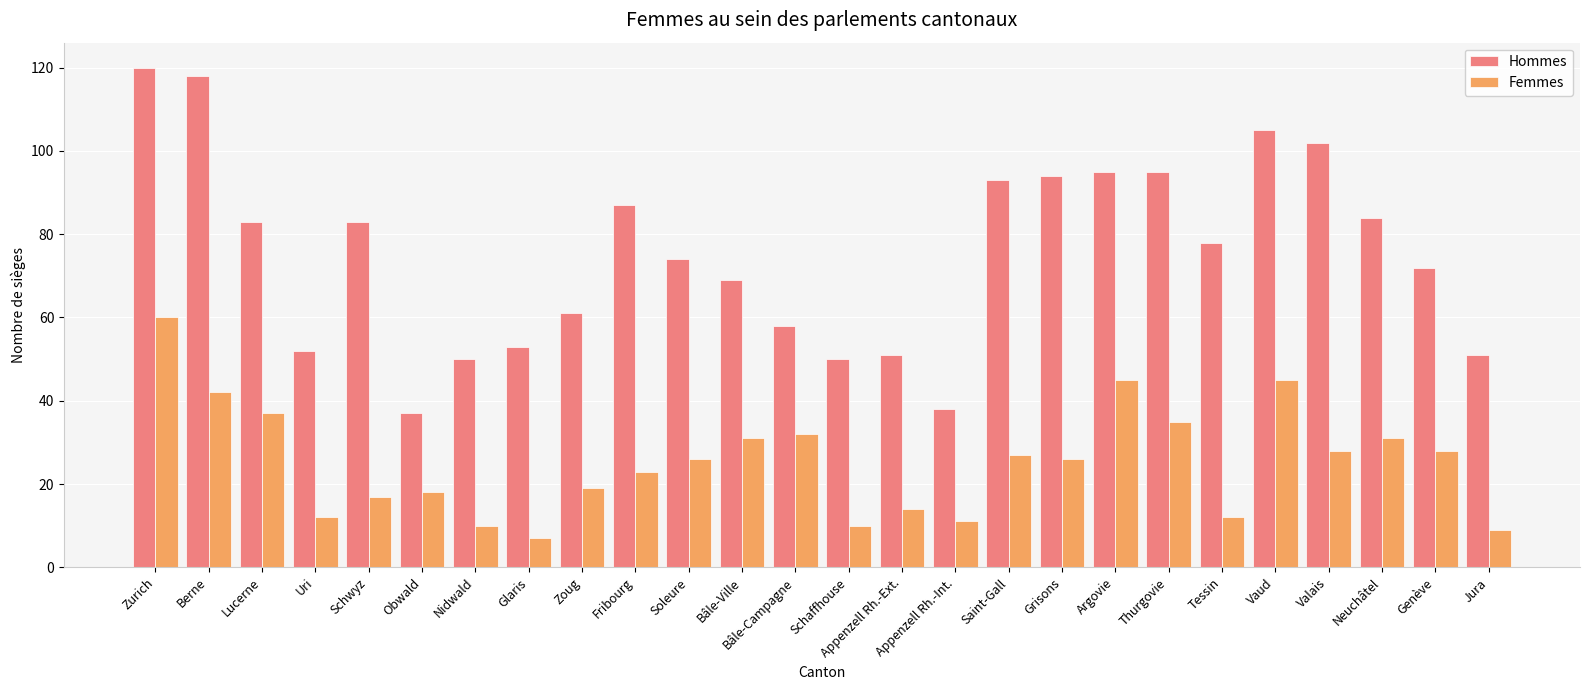

List the series in order of their peak value, highest first.

Hommes, Femmes